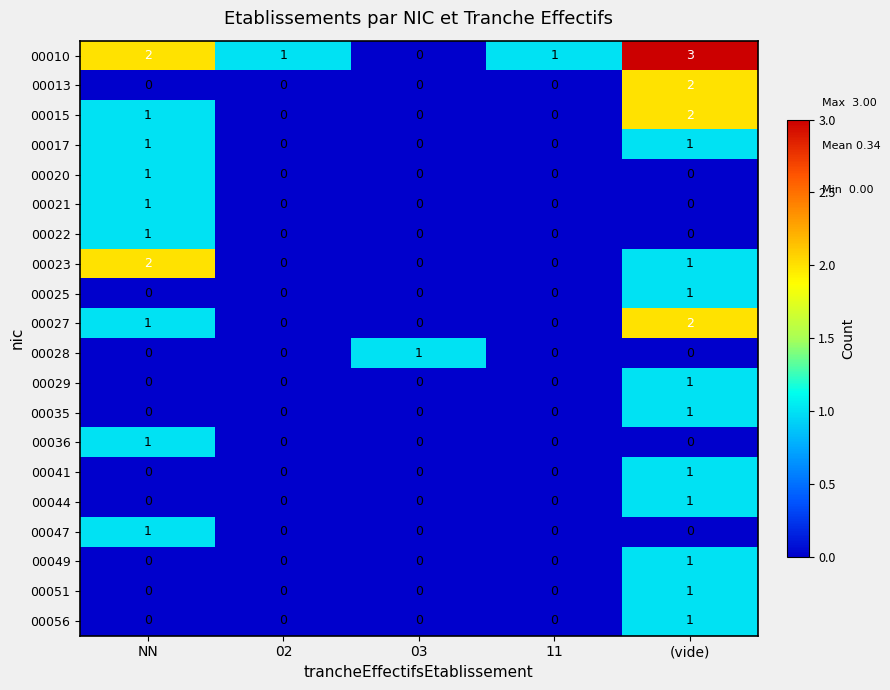

At how many categories does at least one series exceed 0?

5